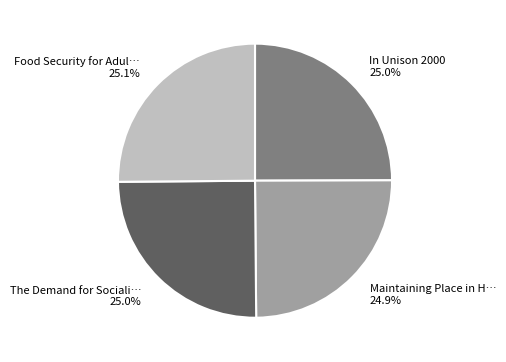

Is there a majority slice in this chart?

No